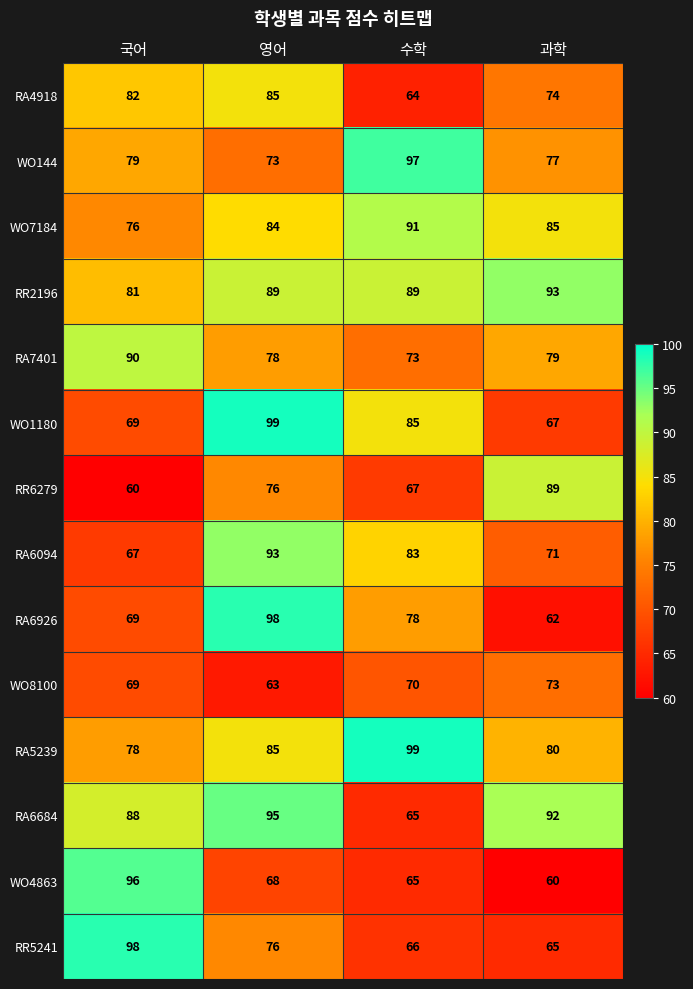

Which series changed the most between 국어 and 과학?

WO4863